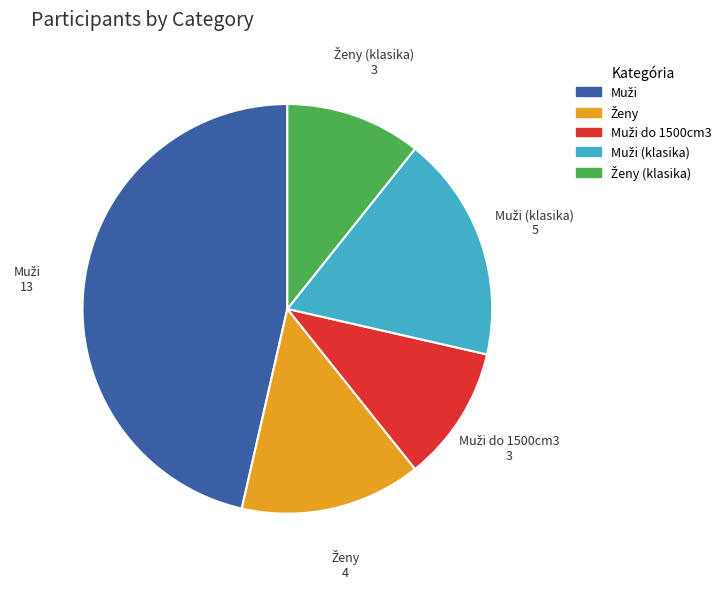

Is there a majority slice in this chart?

No